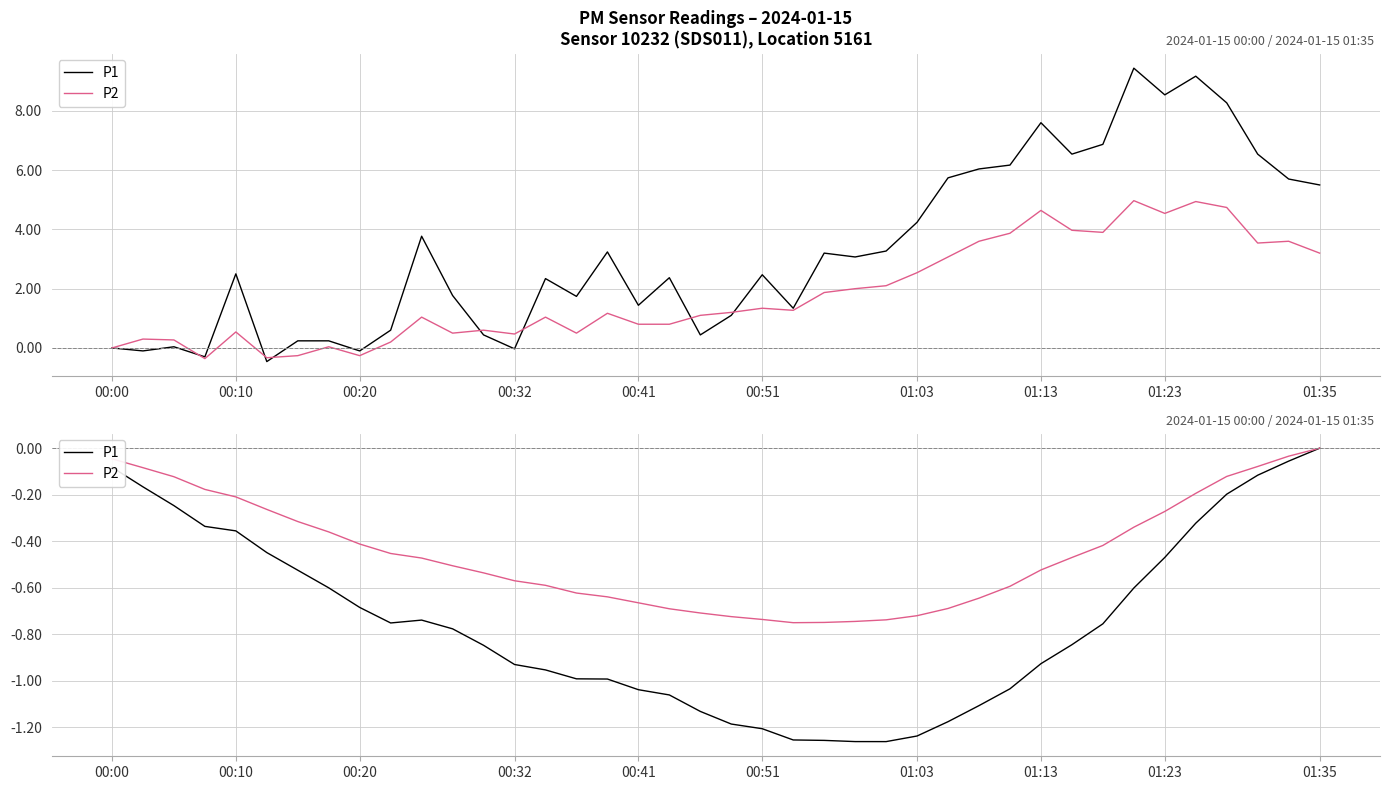

Which series has the widest spread of values?

P1